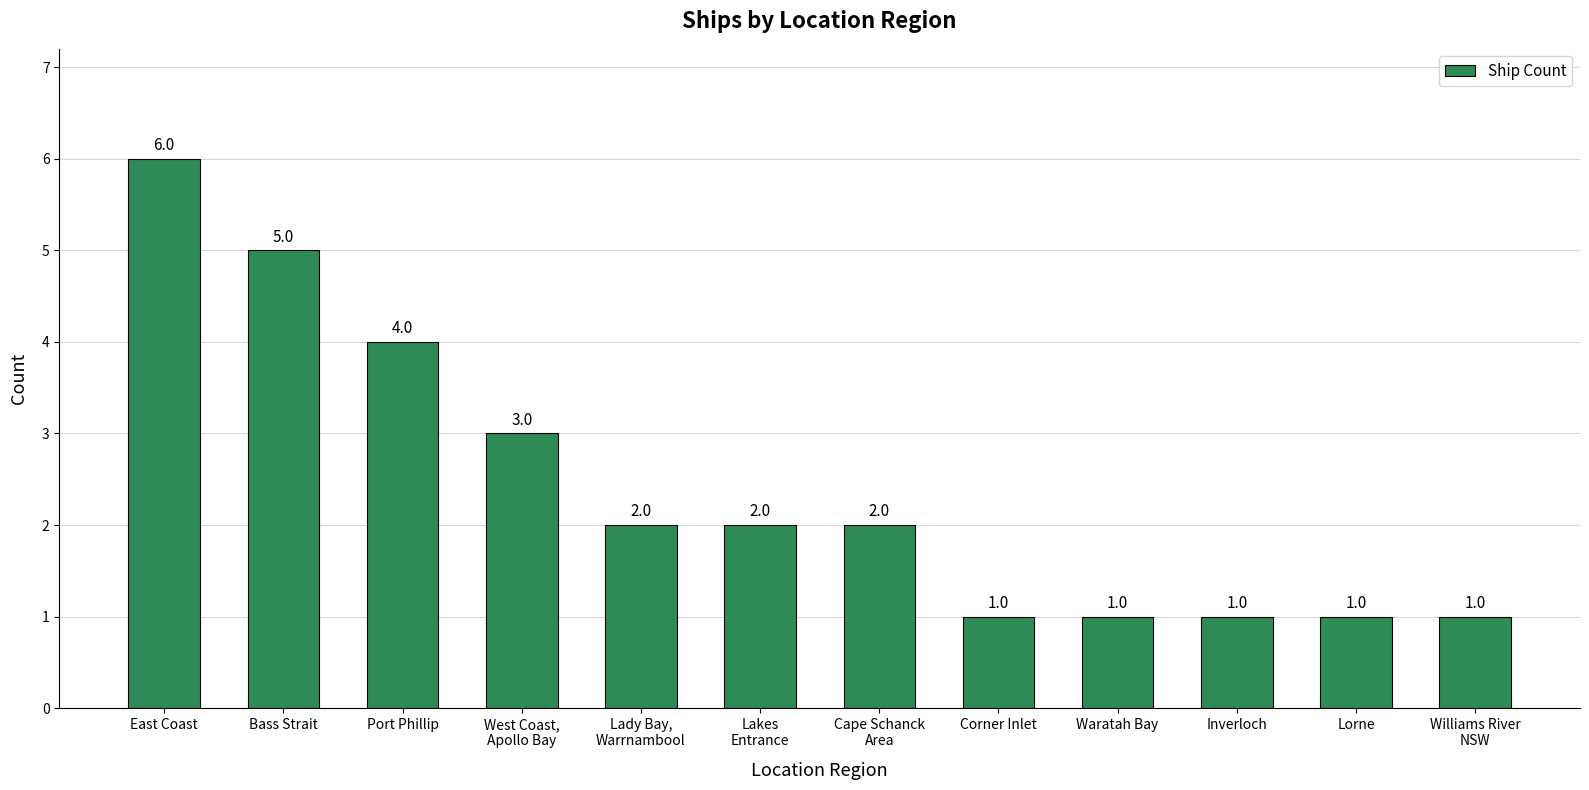

Which has a higher value, Lady Bay,
Warrnambool or Inverloch?

Lady Bay,
Warrnambool